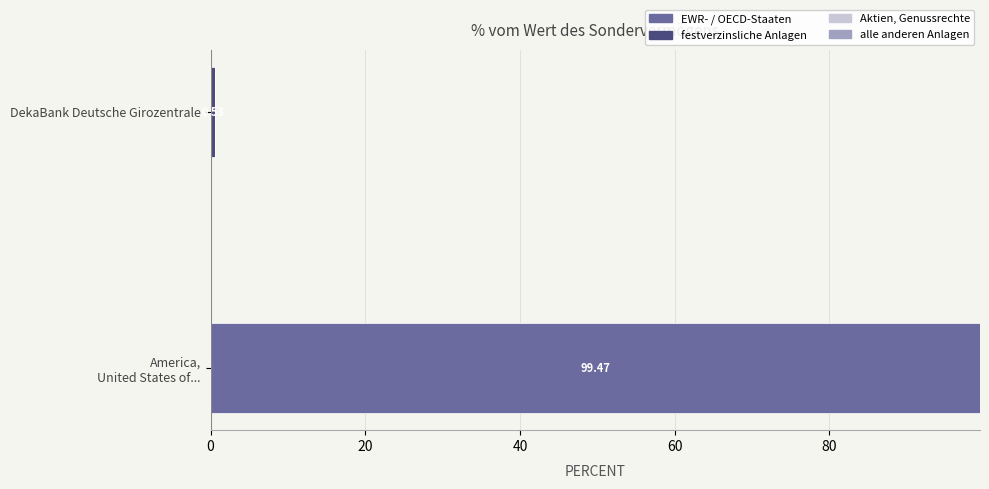

Where is EWR- / OECD-Staaten nearest to the value 49?

DekaBank Deutsche Girozentrale